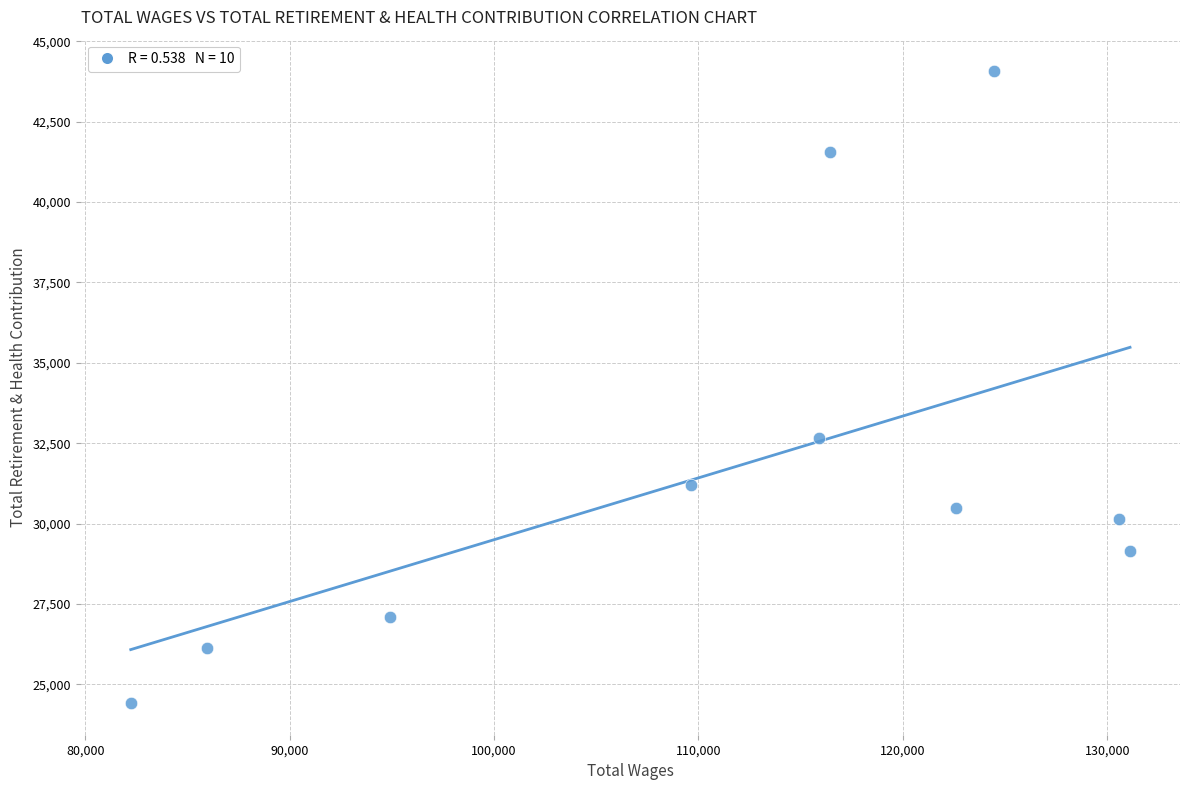

What is the average Y value?

31688